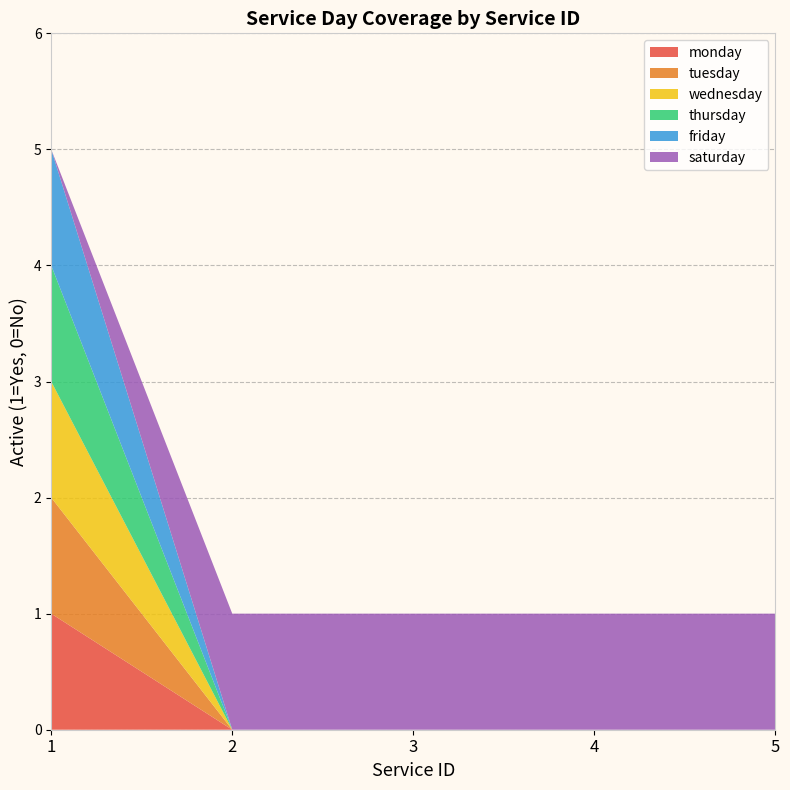

Reading left to right, extract all data points from this chart.

monday: 1	0	0	0	0
tuesday: 1	0	0	0	0
wednesday: 1	0	0	0	0
thursday: 1	0	0	0	0
friday: 1	0	0	0	0
saturday: 0	1	1	1	1